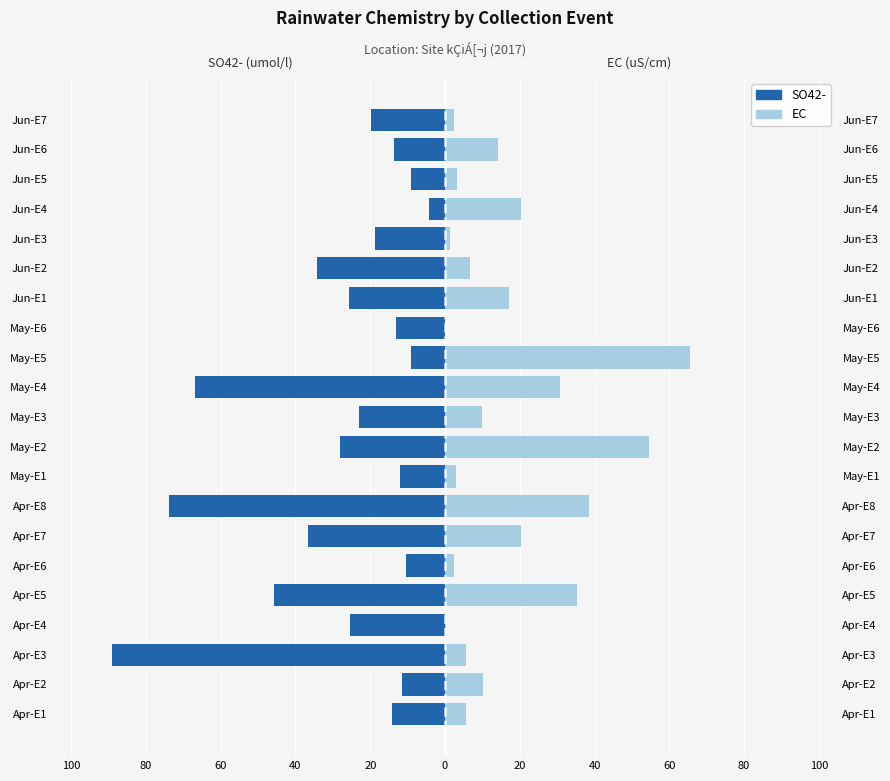

What is the difference between the second highest and second lowest values in the SO42- series?

64.7